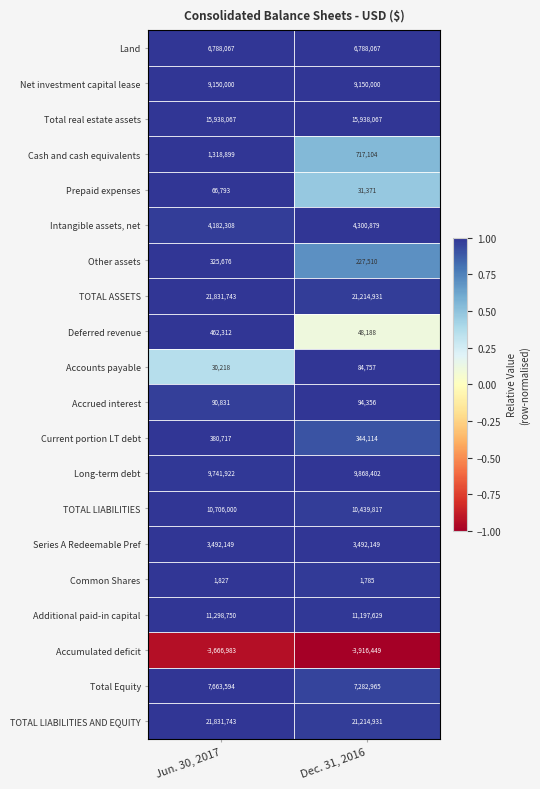

Where is TOTAL LIABILITIES nearest to the value 10572908?

Dec. 31, 2016